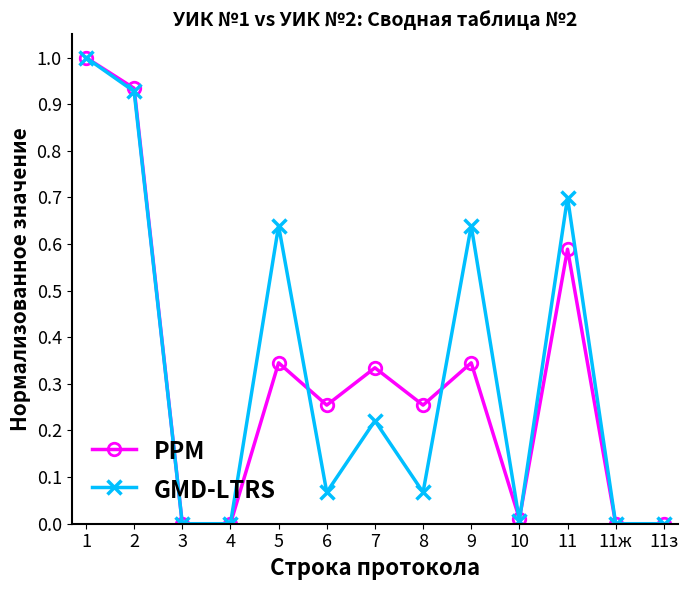

Is the value of GMD-LTRS at 4 greater than the value of PPM at 1?

No